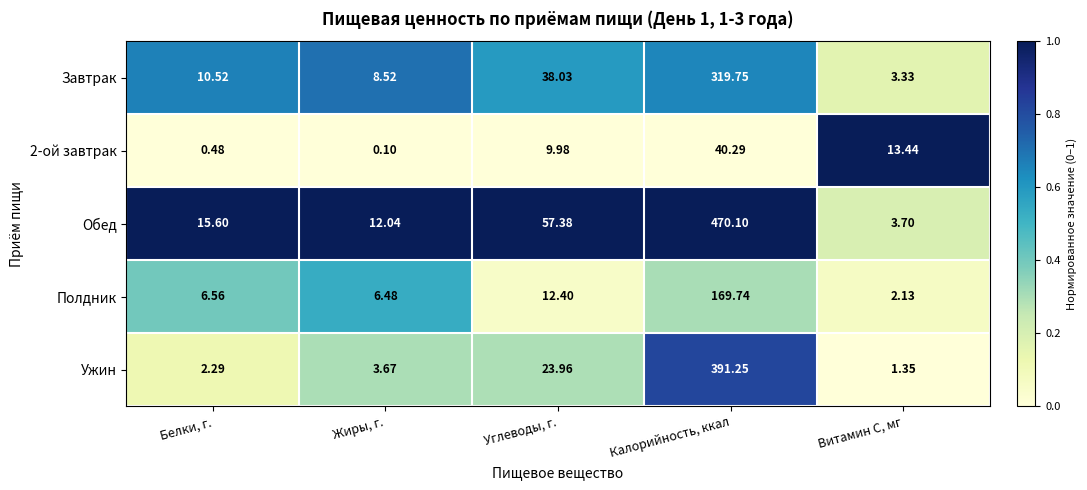

Which series has the largest total across all categories?

Обед